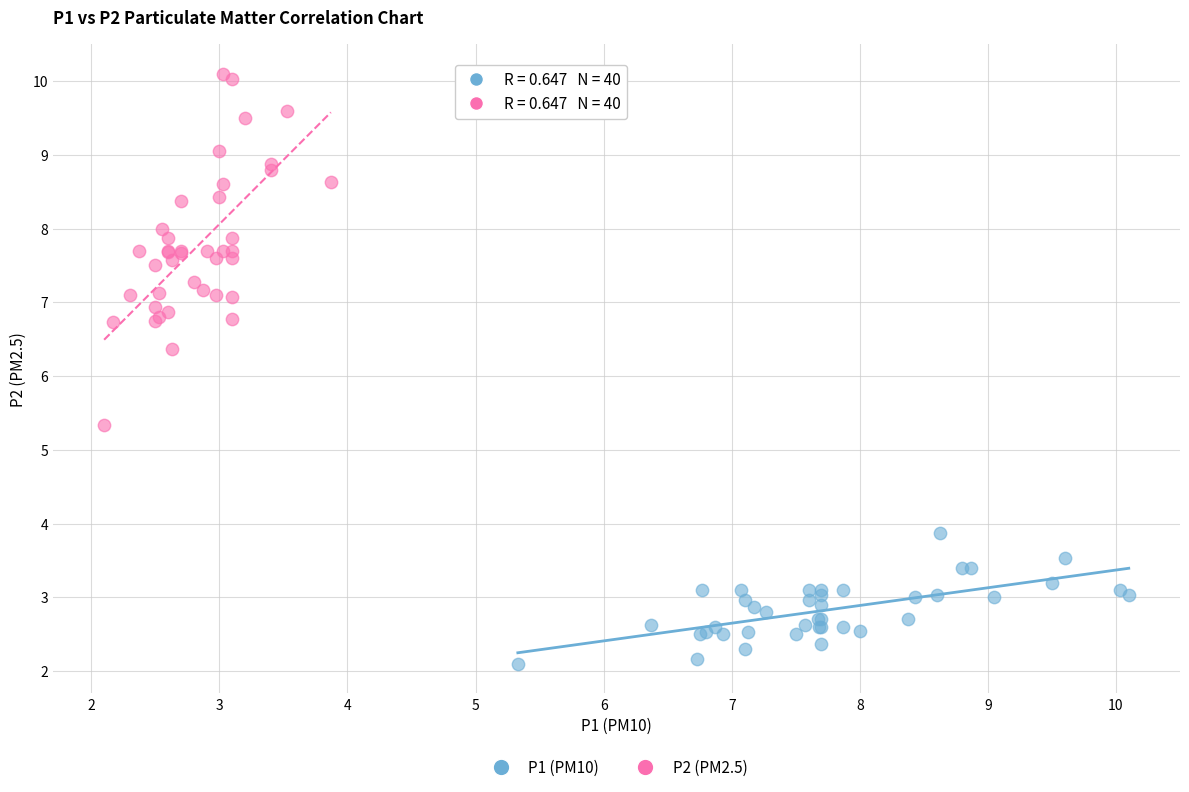

What are all the series names shown in the legend?

P1 (PM10), P2 (PM2.5)